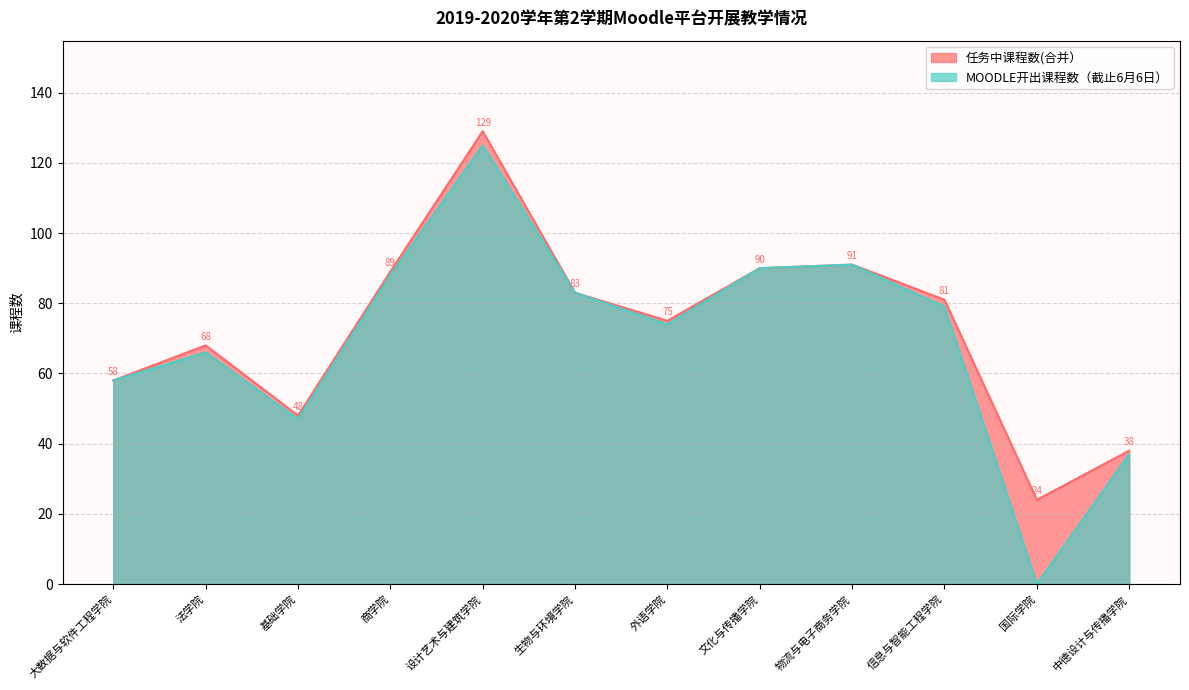

At which category does 任务中课程数(合并） reach its first local valley?

基础学院